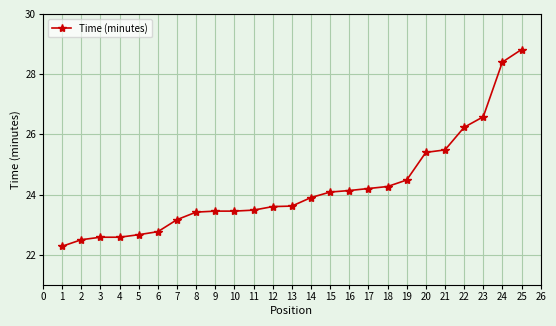

Which label corresponds to the largest value in the chart?

25